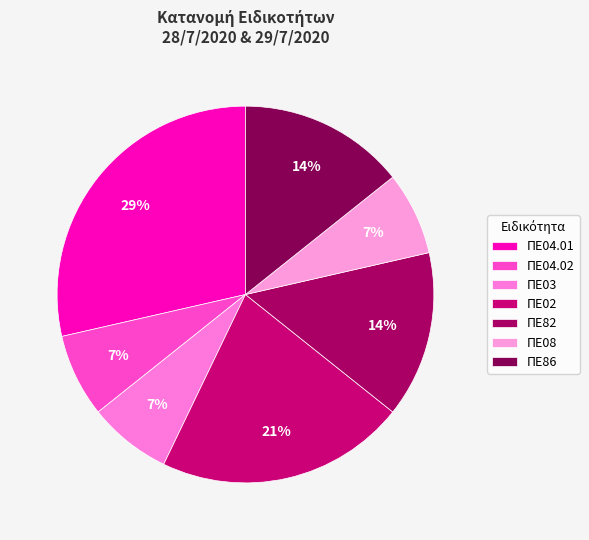

Does ΠΕ04.01 account for over 50% of the chart?

No